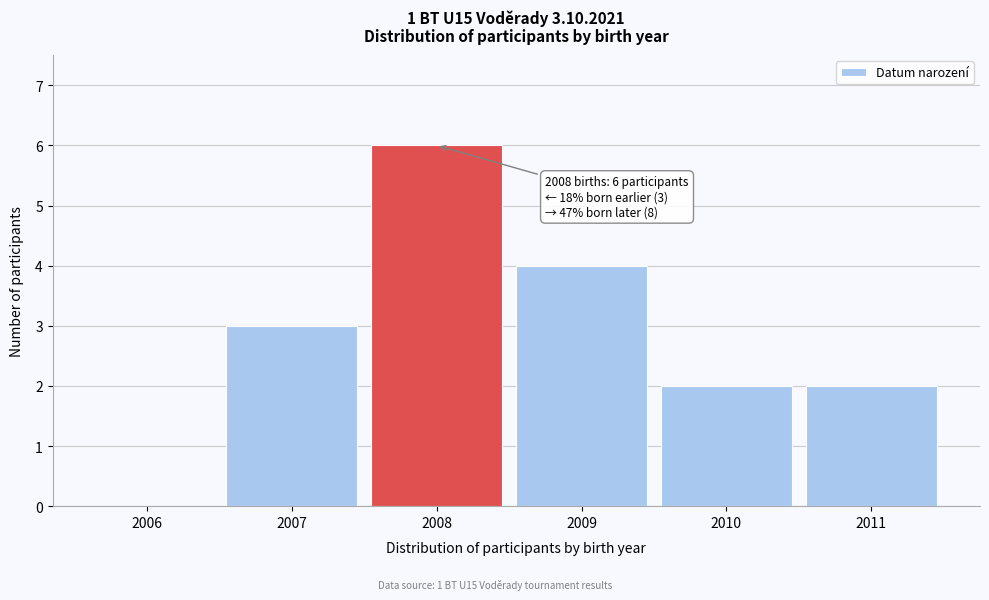

Reading left to right, transcribe all the data shown in this chart.

2006=0	2007=3	2008=6	2009=4	2010=2	2011=2